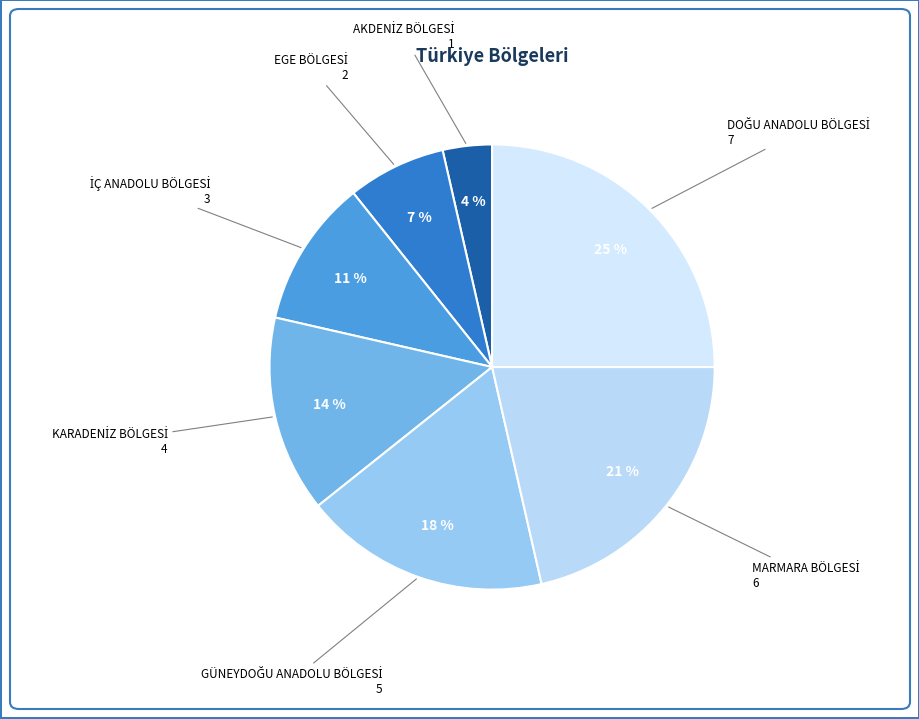

Does any single category account for the majority?

No